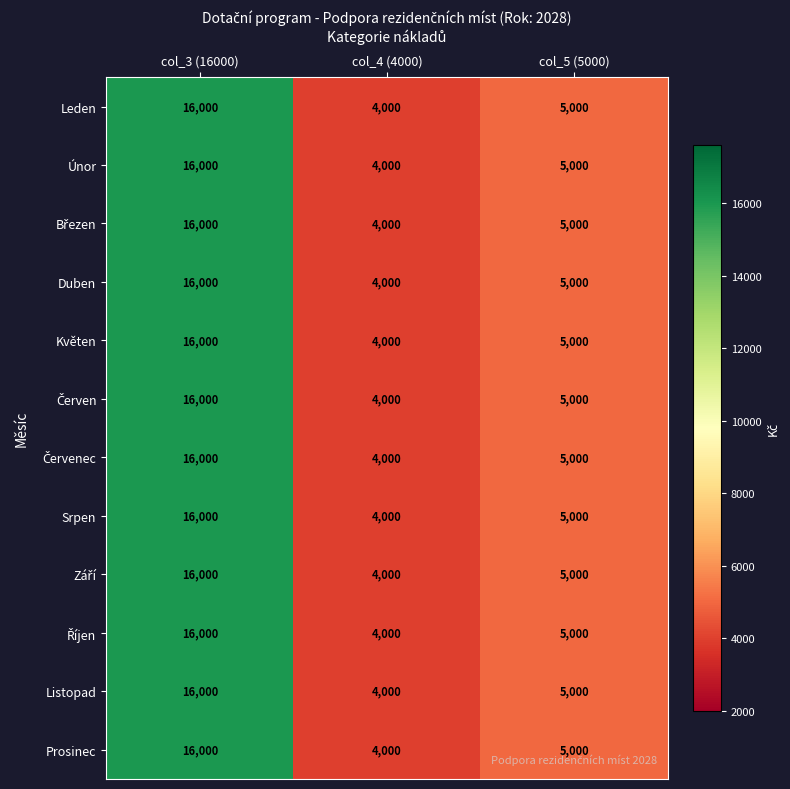

At which label does Květen first exceed 5000?

col_3 (16000)